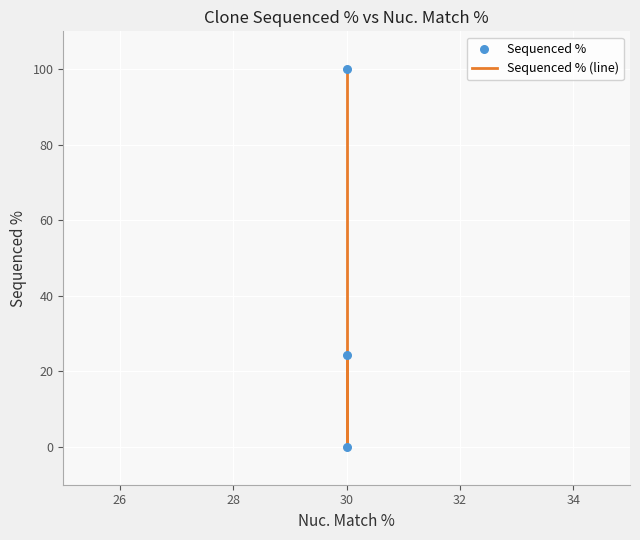

Which series has the largest total across all categories?

Sequenced % (line)